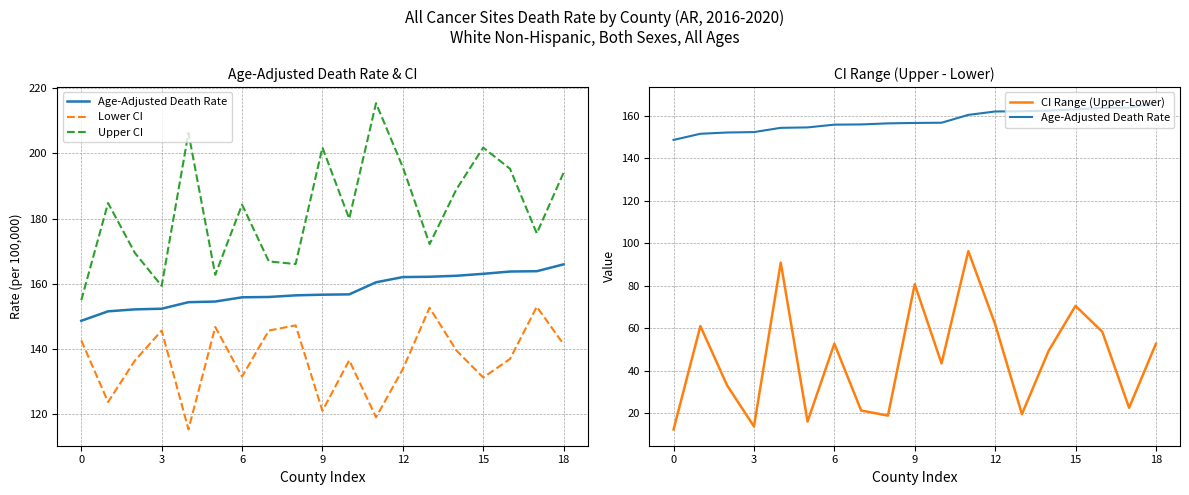

True or false: Age-Adjusted Death Rate has a value of 48.1 at 7.

False